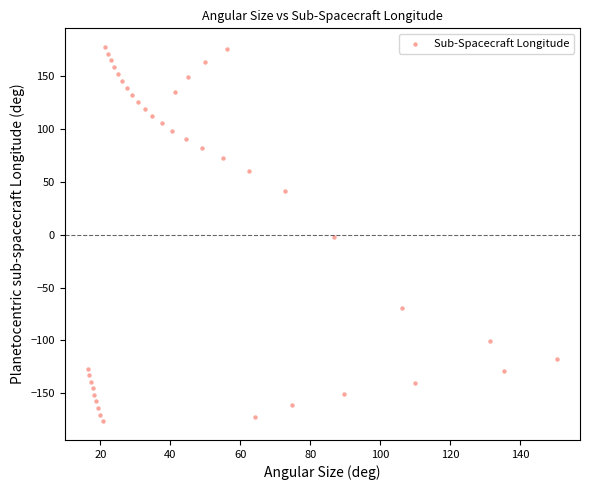

What is the range of X values (max minus min)?

133.8